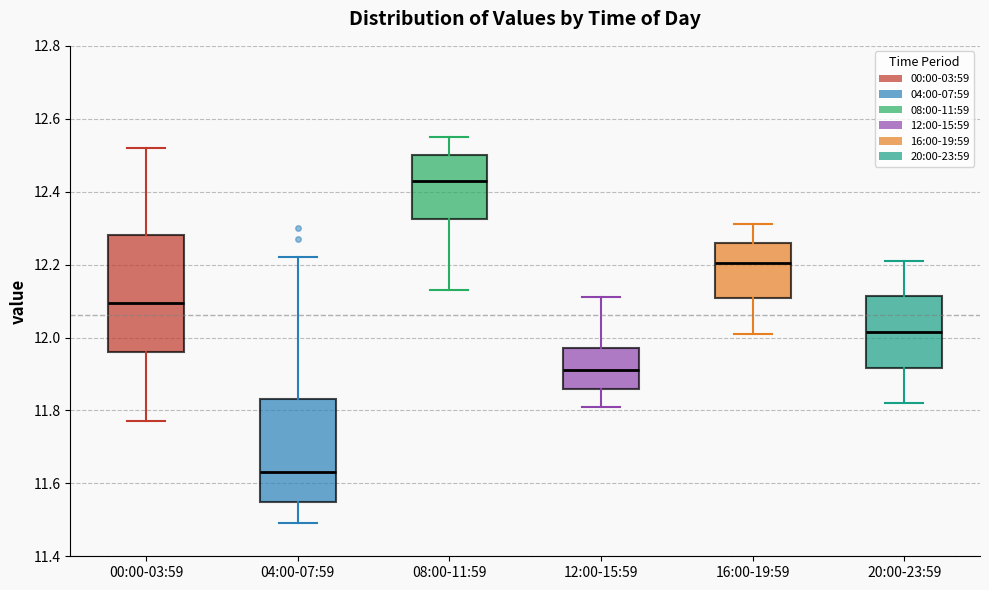

Where is the upper edge of the box for 04:00-07:59 on the y-axis? The values are not printed on the chart, so give them approximately, as read against the axis.

11.84